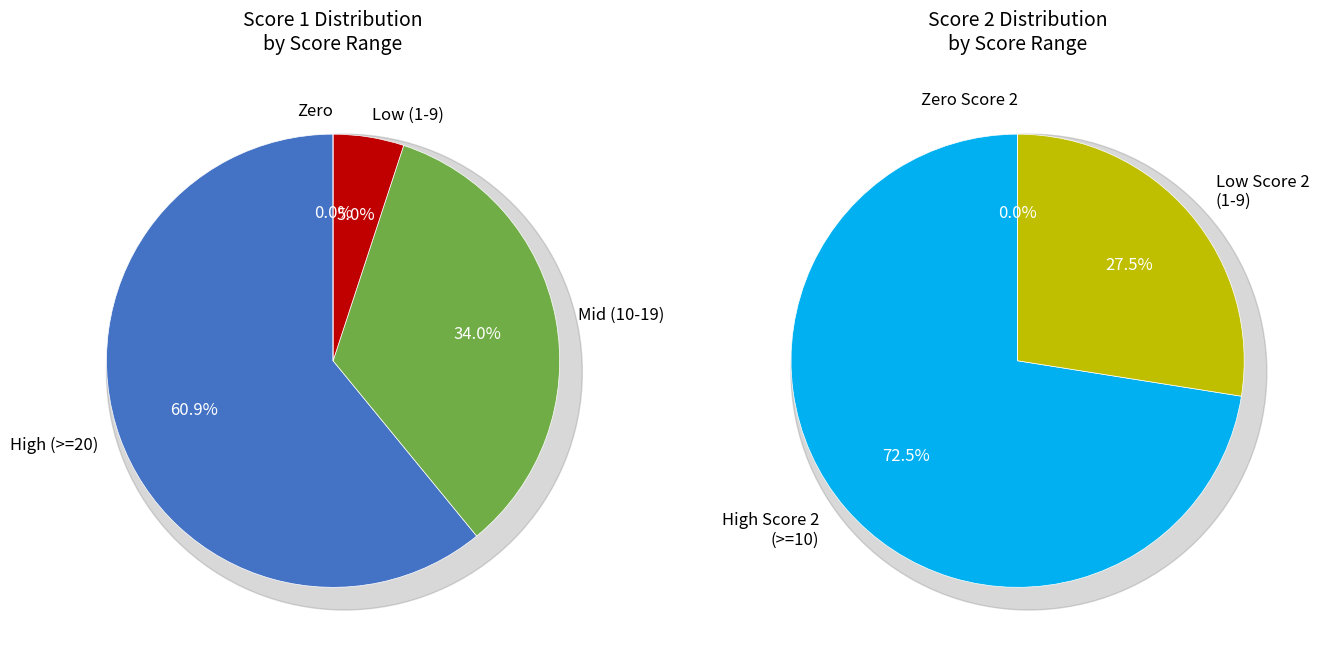

Is Board 14 the majority of the pie?

No